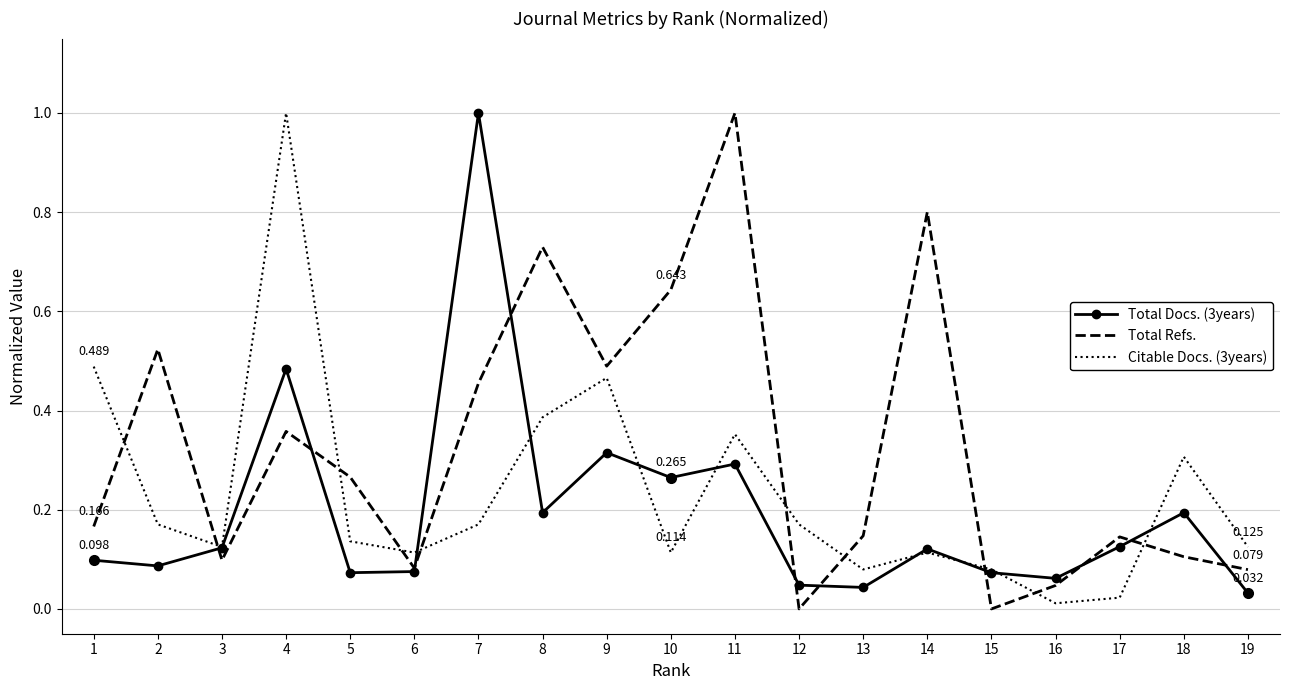

How many distinct data groups are displayed?

3